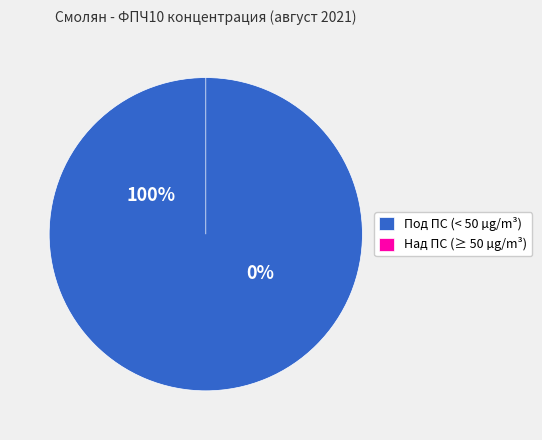

Does 2021-08-07 account for over 50% of the chart?

No